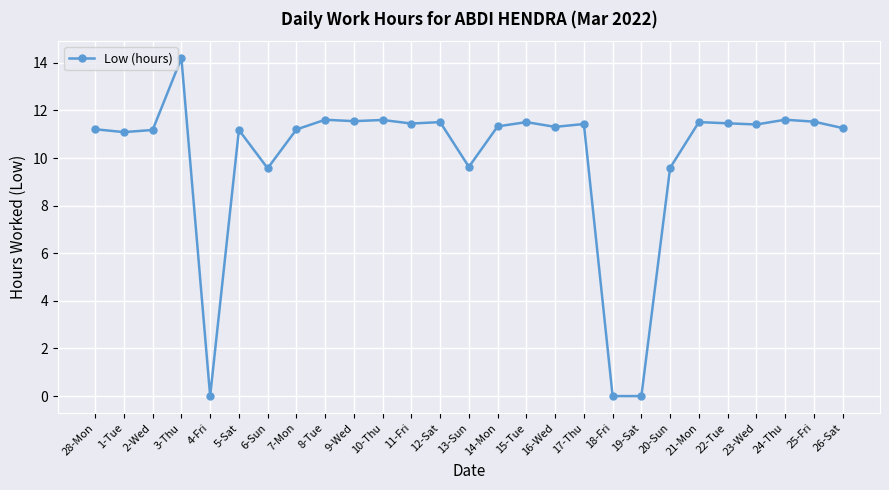

The value at 14-Mon is 16.8. True or false?

False